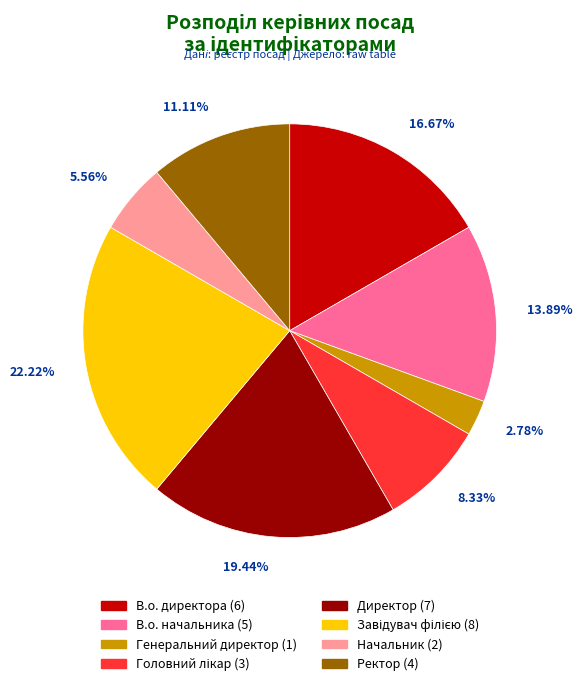

Which category has the smallest portion of the pie?

Генеральний директор